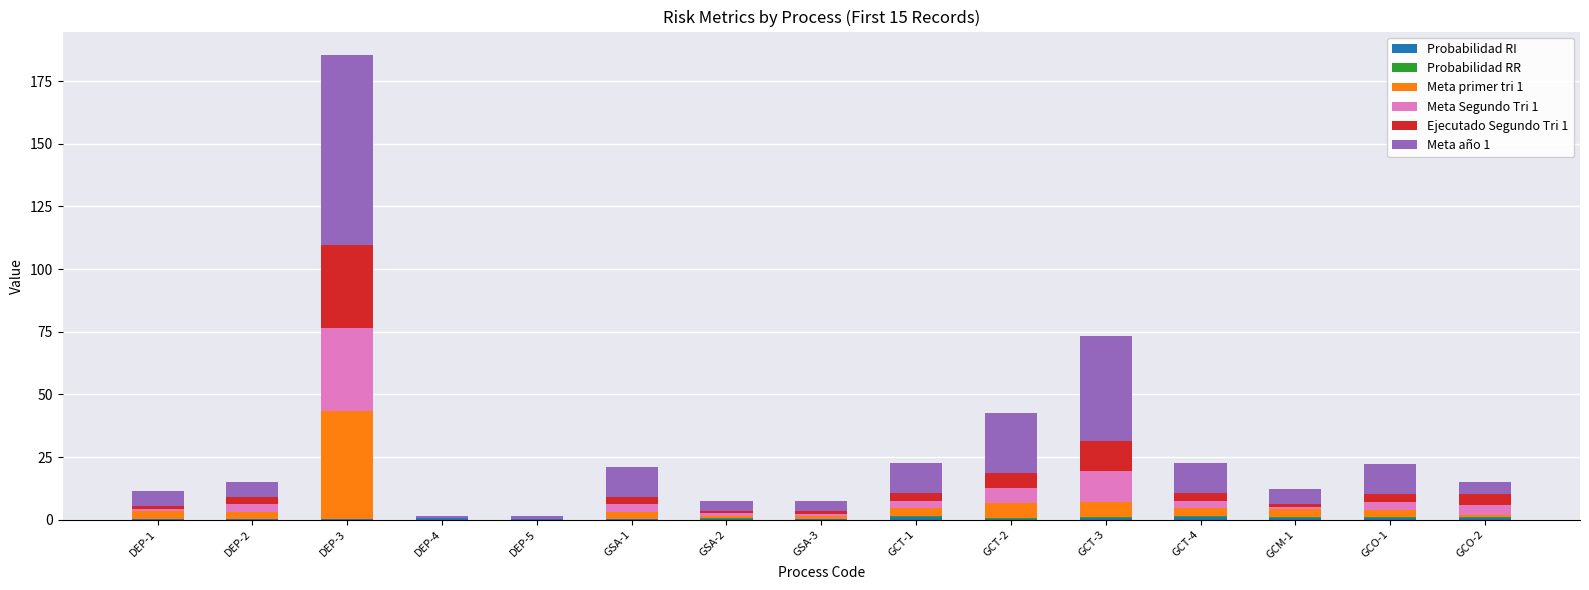

Are the bars grouped side by side (vs. stacked)?

No